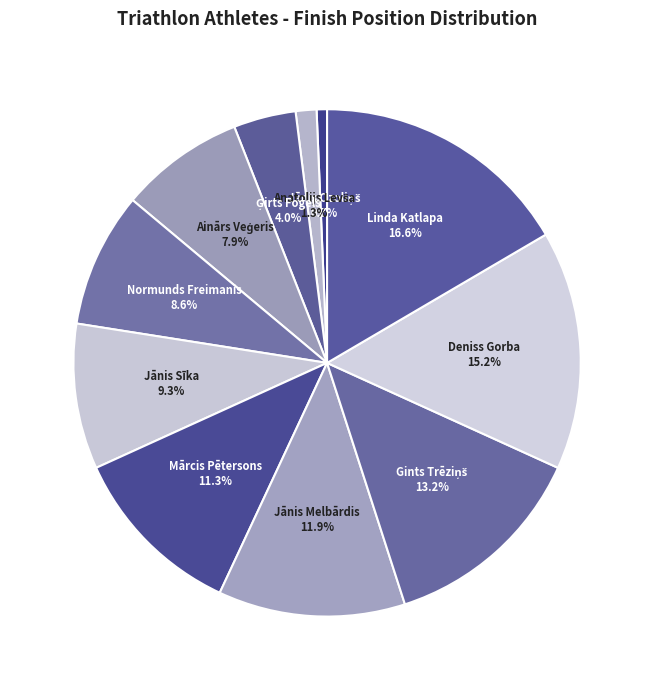

How many slices are in this pie chart?

11